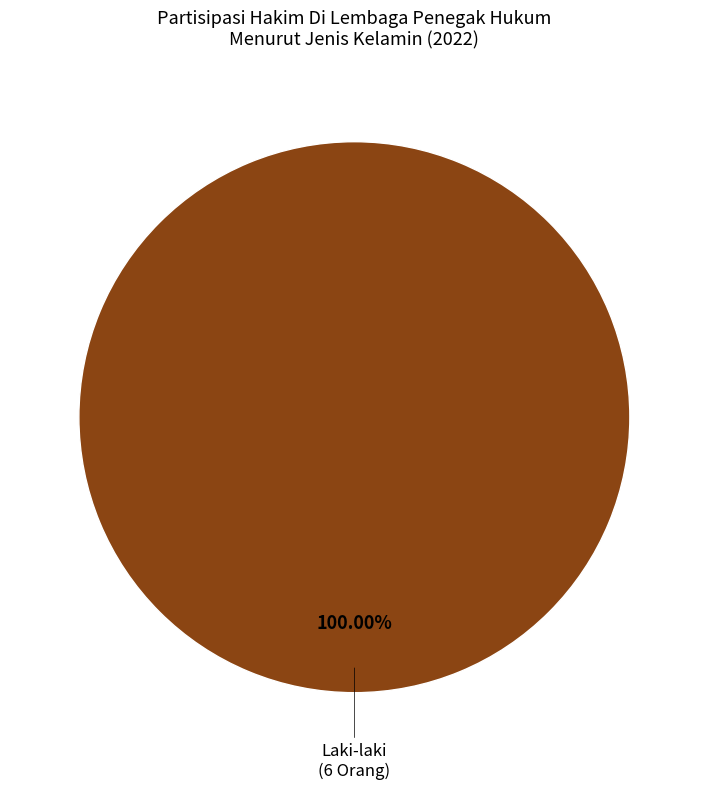

Is there any slice that represents more than half of the pie?

Yes